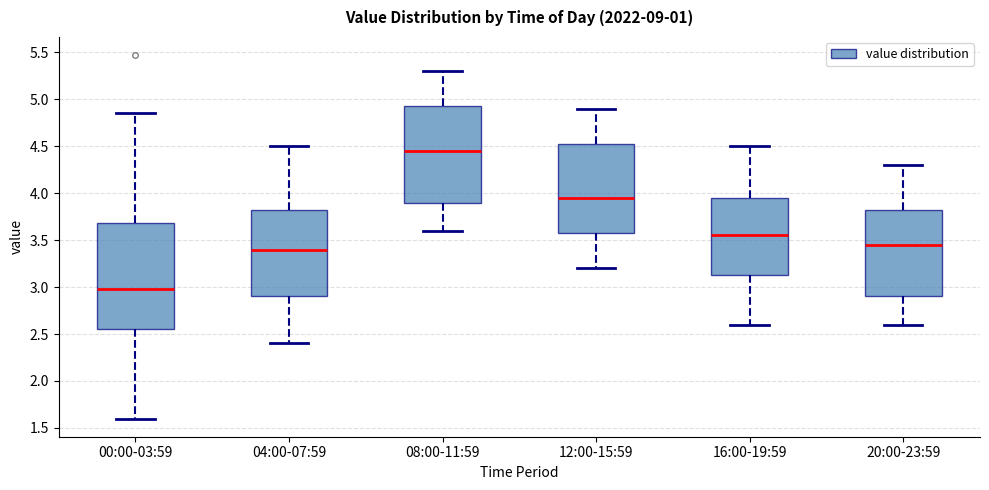

Reading left to right, transcribe this box plot: for each box, give where its median line is, the range the box spans, and where its two whiskers end, as read against the y-axis. The values are not printed on the chart, so give them approximately, as read against the axis.

00:00-03:59: median 3.00, box 2.55 to 3.70, whiskers 1.60 to 4.85
04:00-07:59: median 3.40, box 2.90 to 3.85, whiskers 2.40 to 4.50
08:00-11:59: median 4.45, box 3.90 to 4.95, whiskers 3.60 to 5.30
12:00-15:59: median 3.95, box 3.60 to 4.55, whiskers 3.20 to 4.90
16:00-19:59: median 3.55, box 3.15 to 3.95, whiskers 2.60 to 4.50
20:00-23:59: median 3.45, box 2.90 to 3.85, whiskers 2.60 to 4.30